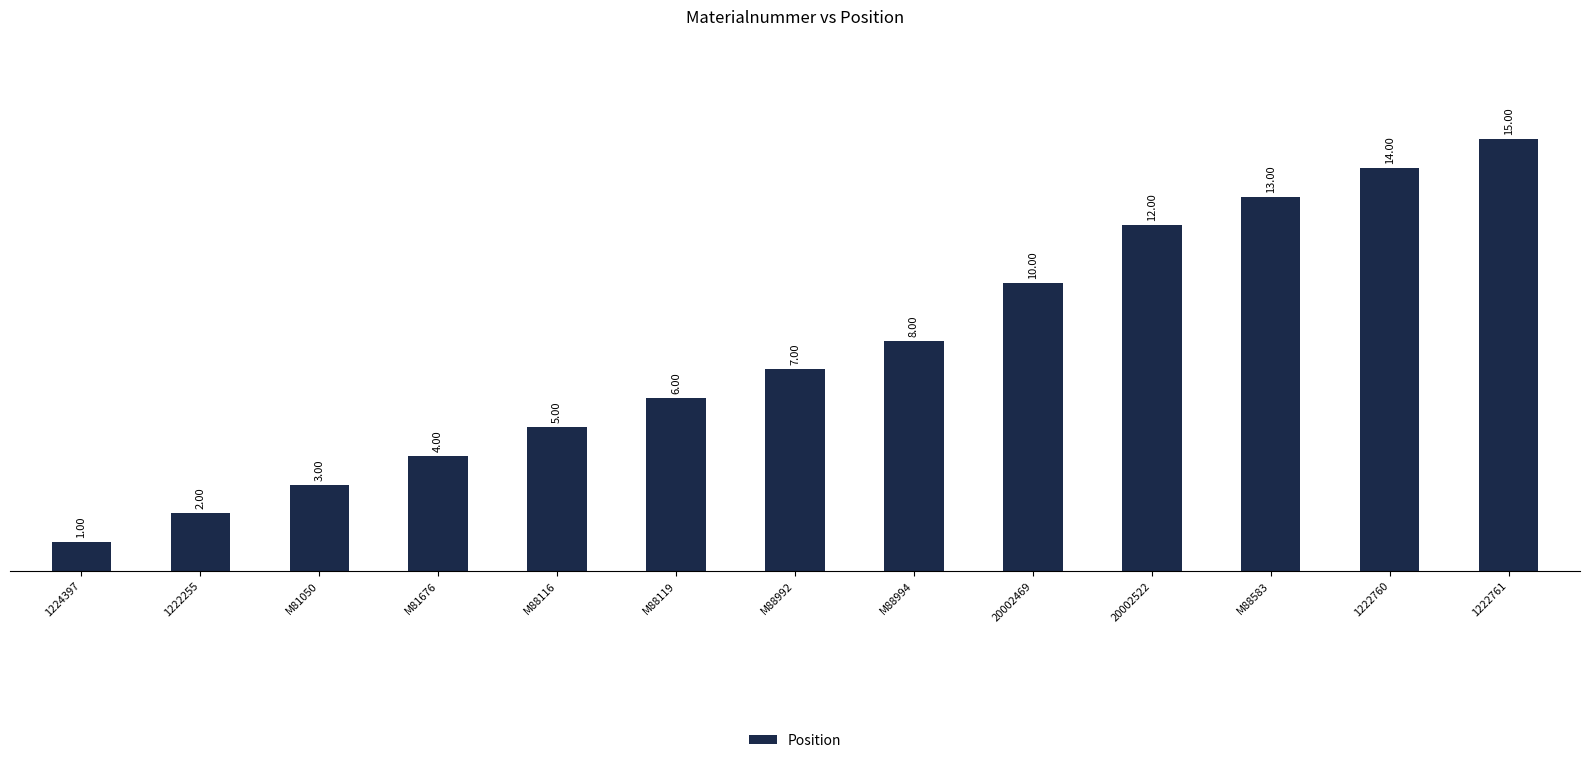

What is the minimum value shown in the chart?

1